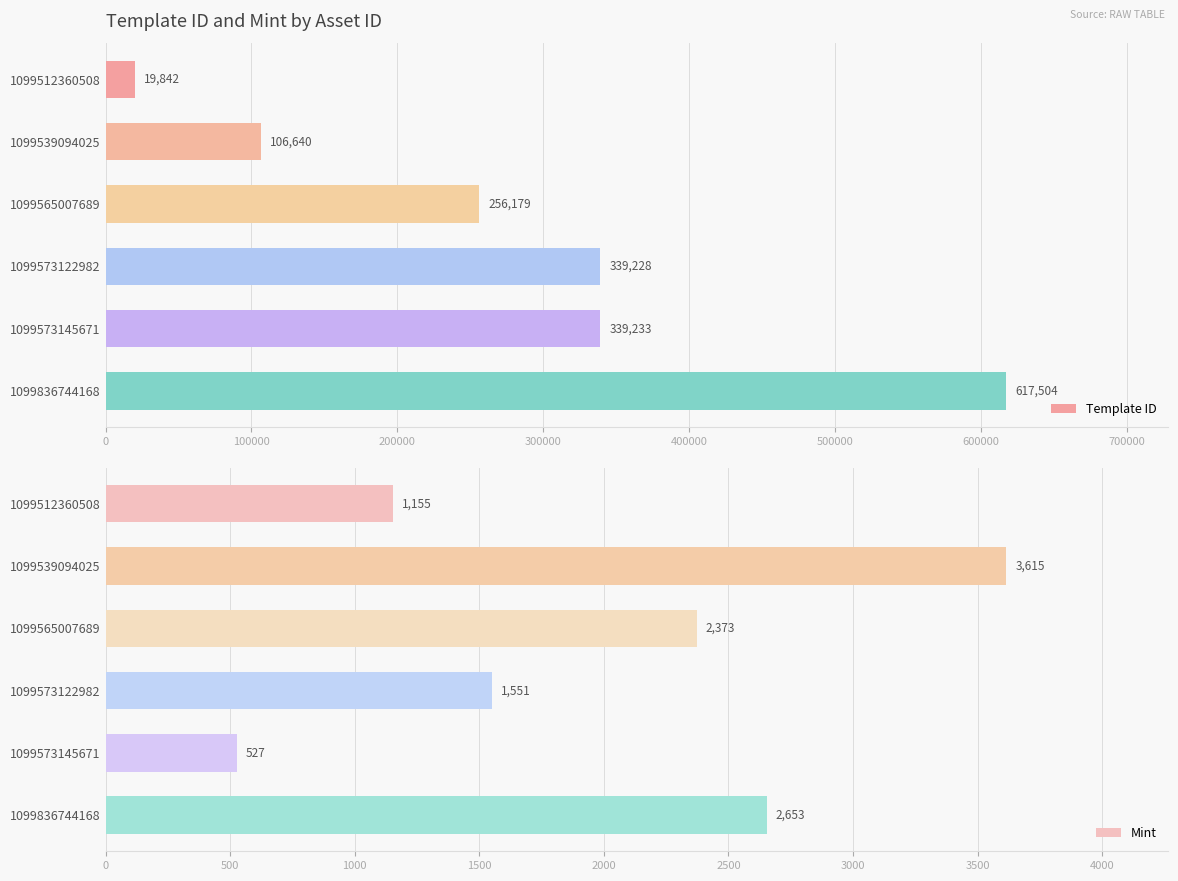

Which category has the lowest value in the Template ID series?

1099512360508